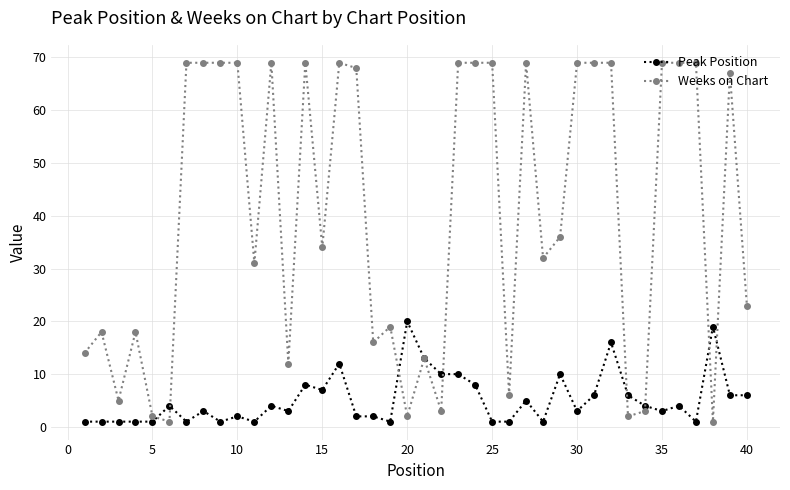

What is the maximum value for Weeks on Chart?

69